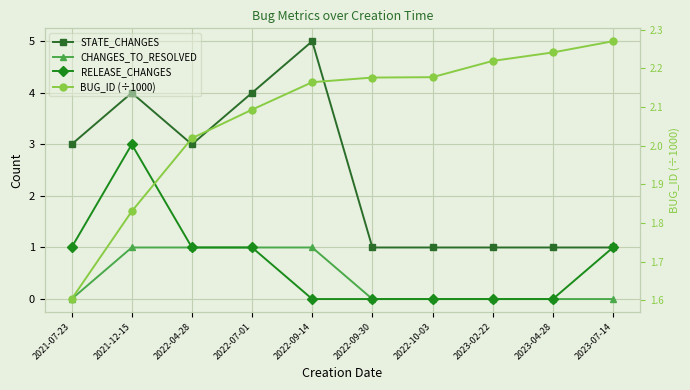

True or false: STATE_CHANGES has more than 0 interior local peaks.

True